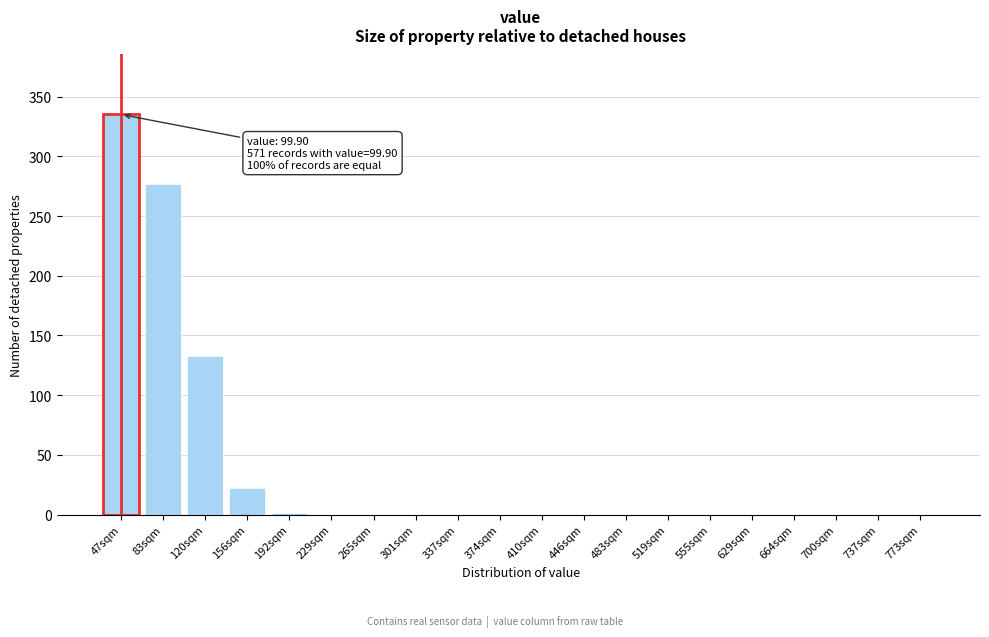

Where is the data nearest to the value 167?

120sqm